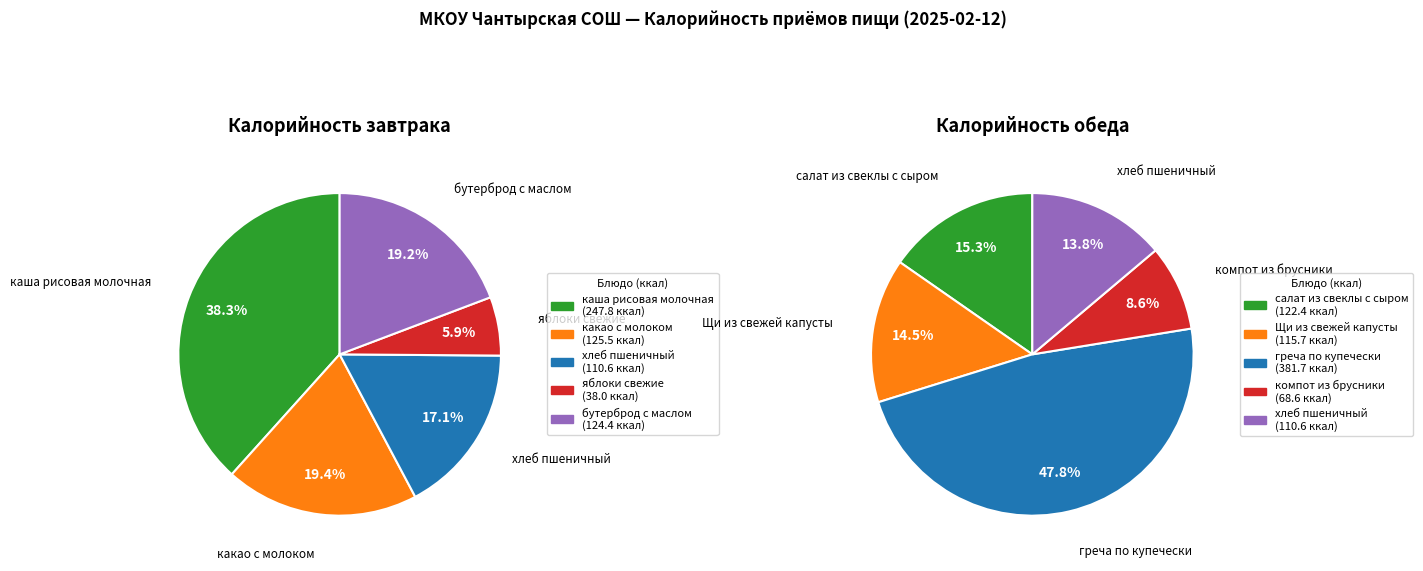

Is it true that 3 is 6% of the pie?

True